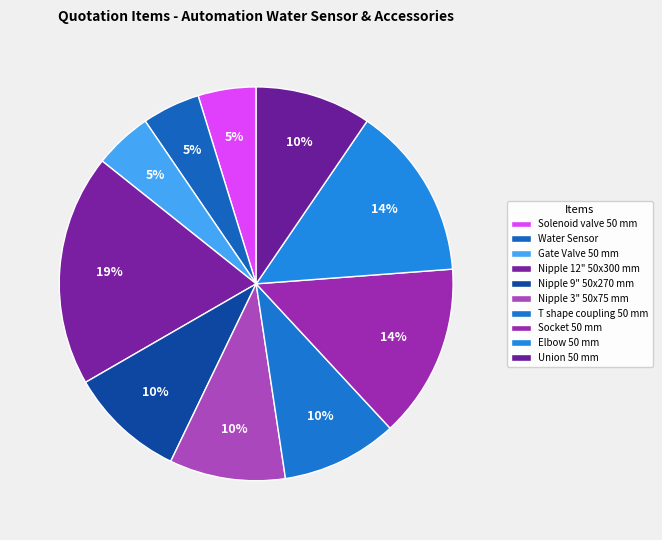

To the nearest percent, what percentage of the pie is Elbow 50 mm?

14%